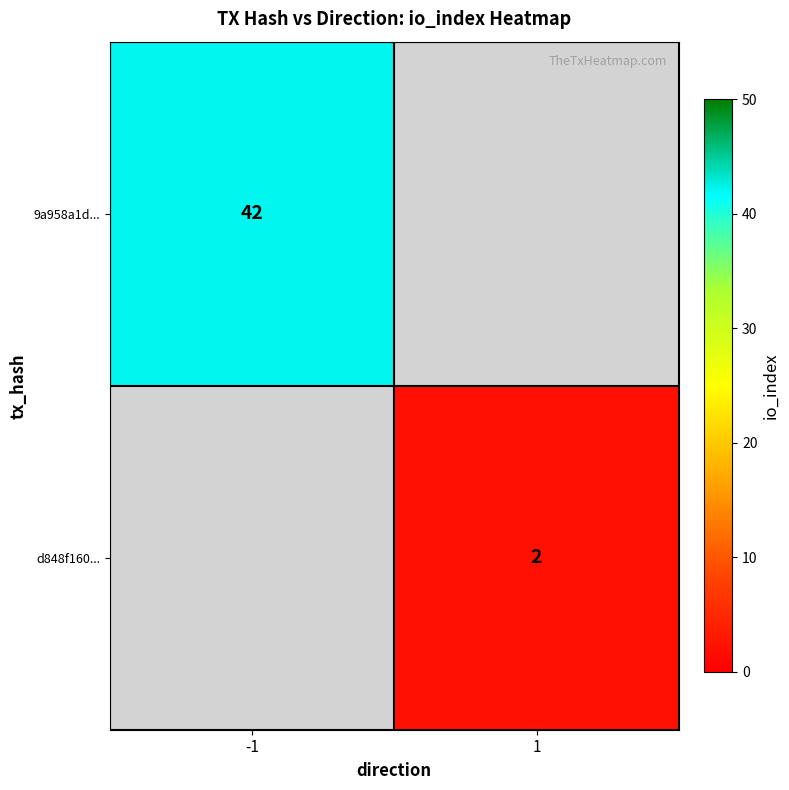

Is the value of d848f160... at 1 greater than the value of 9a958a1d... at -1?

No